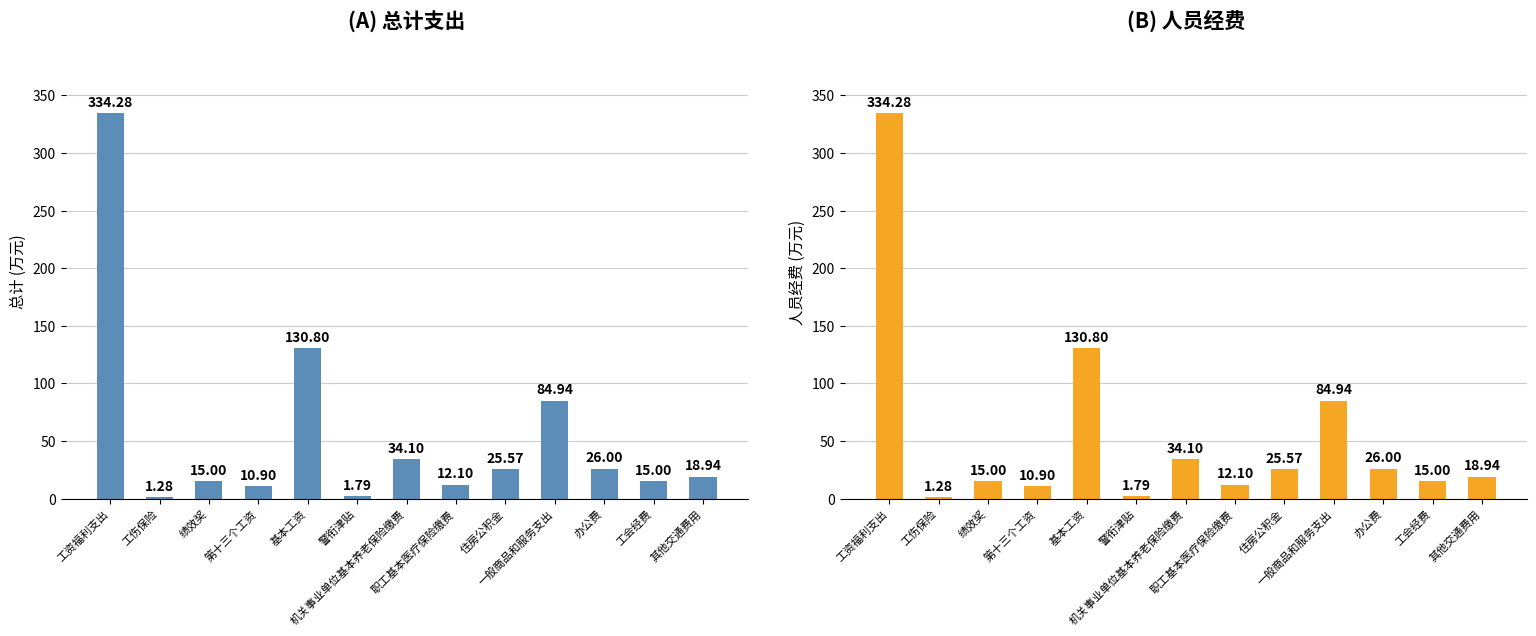

At which category is the sum across all series the highest?

工资福利支出